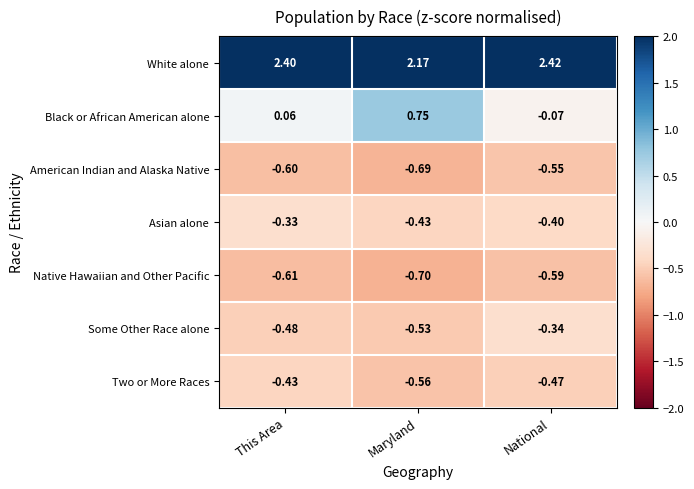

Is the value of White alone at Maryland greater than the value of Native Hawaiian and Other Pacific at This Area?

Yes